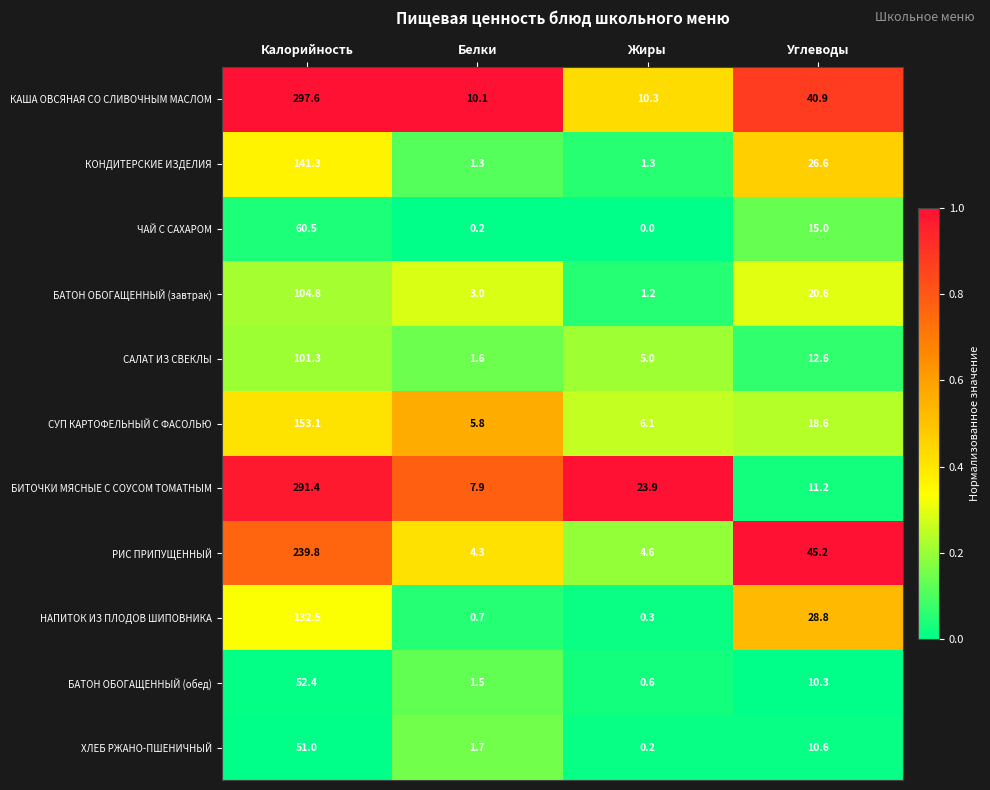

Which category has the highest value in the КОНДИТЕРСКИЕ ИЗДЕЛИЯ series?

Калорийность